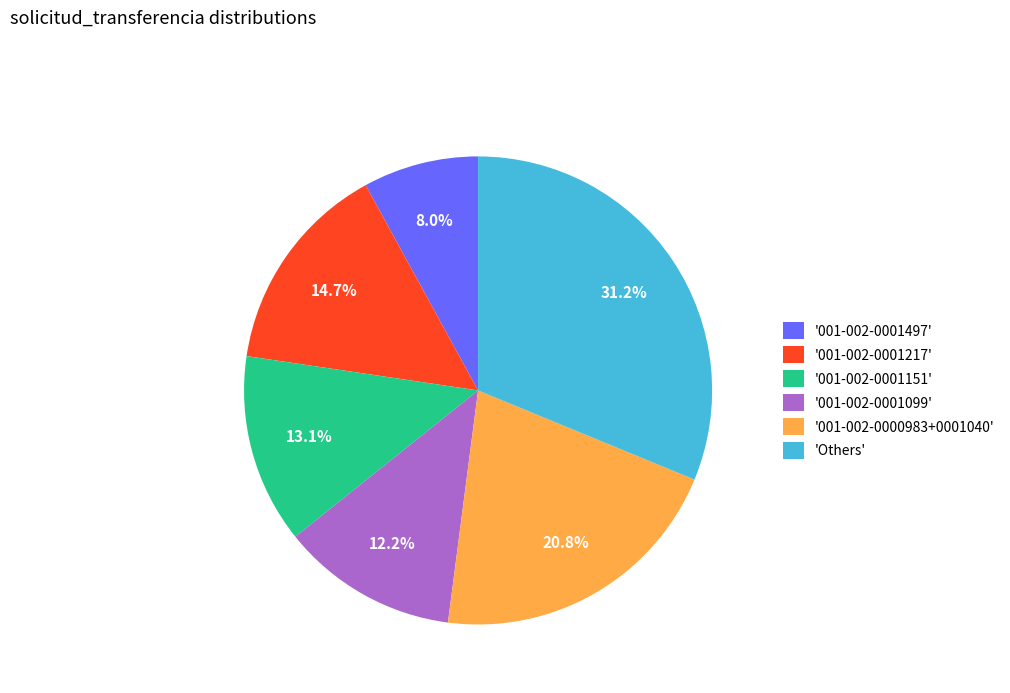

What is the ratio of the value at 'Others' to the value at '001-002-0000983+0001040'?

1.5